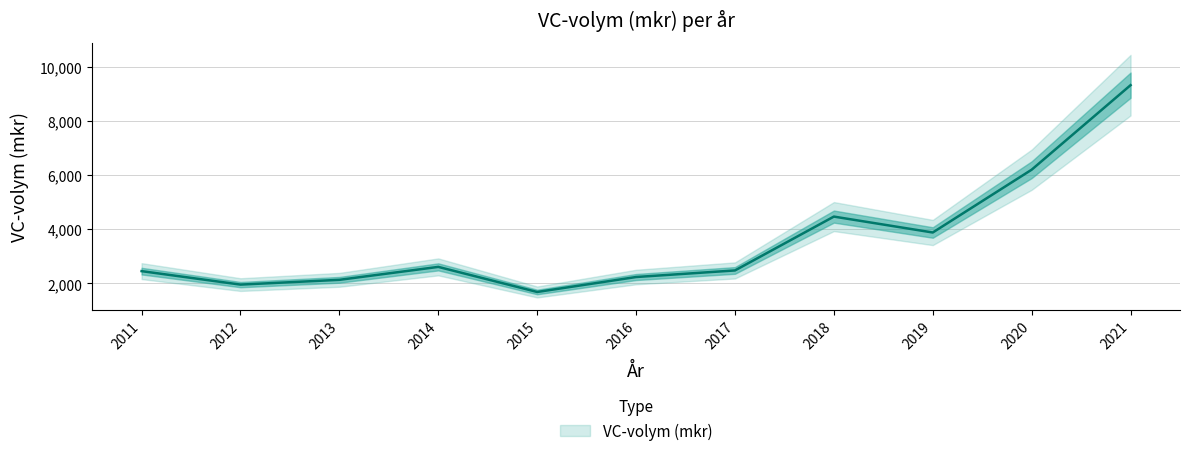

The chart shows a value of 4372.8 at 2017. True or false?

False